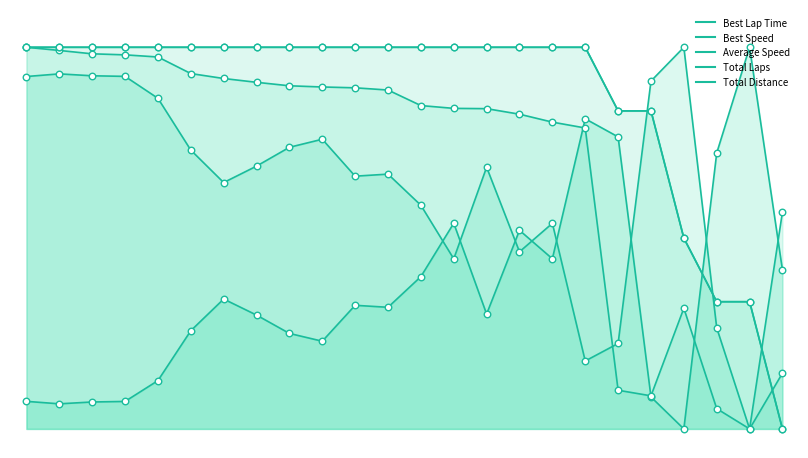

What is the total value across all series at 16?

3.8